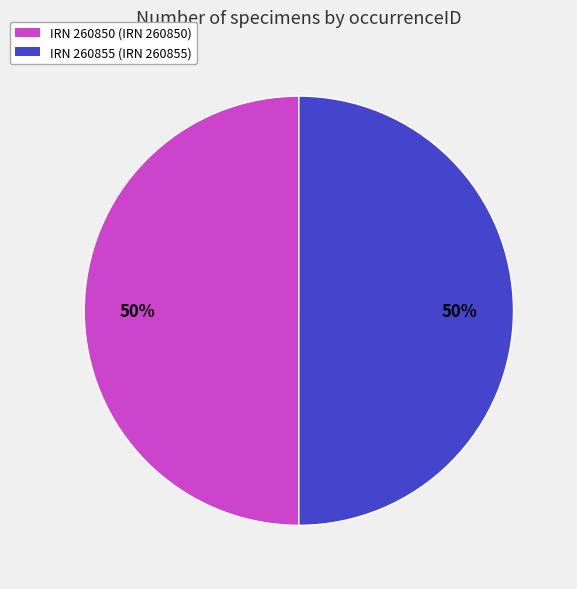

To the nearest percent, what is the average slice percentage?

50%